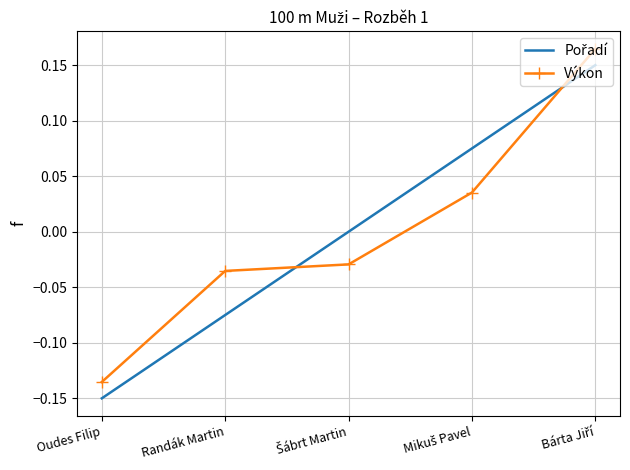

What position from the right is Randák Martin?

4